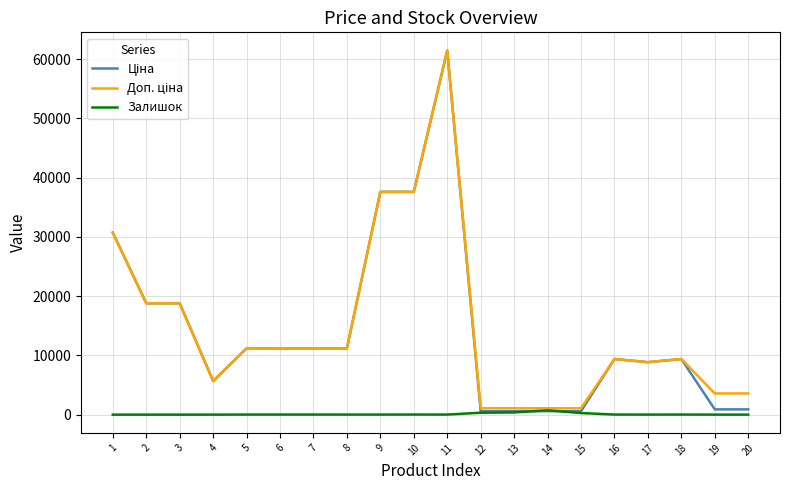

What is the maximum value shown in the chart?

61434.3